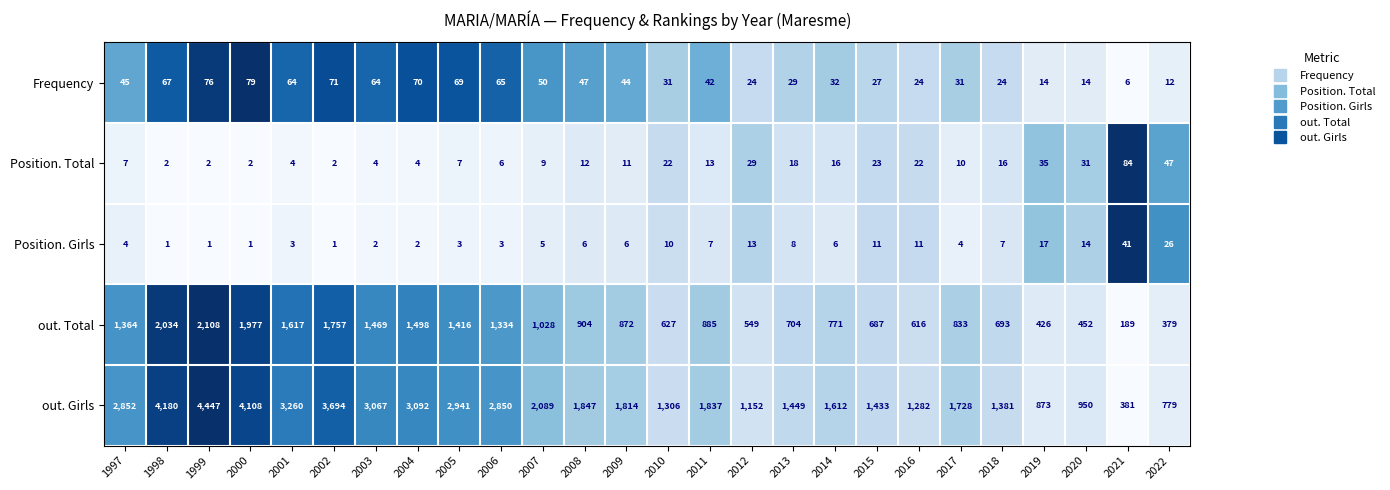

Is it true that out. Girls equals 481 at 2015?

False